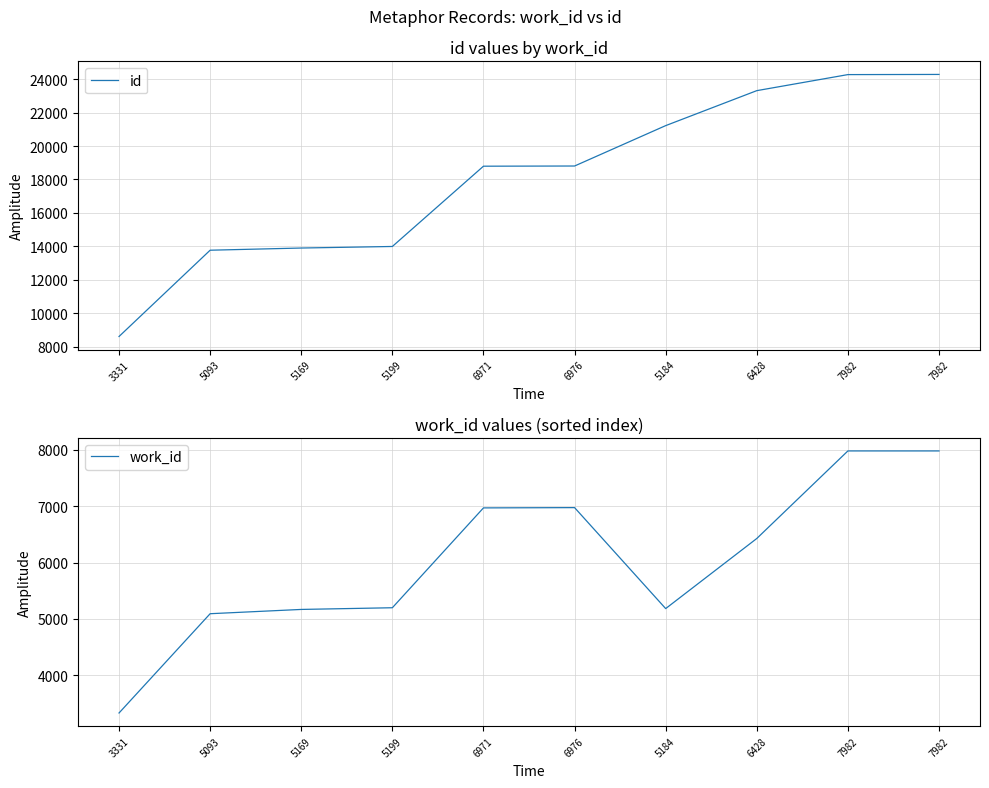

Which label corresponds to the largest value in the chart?

7982